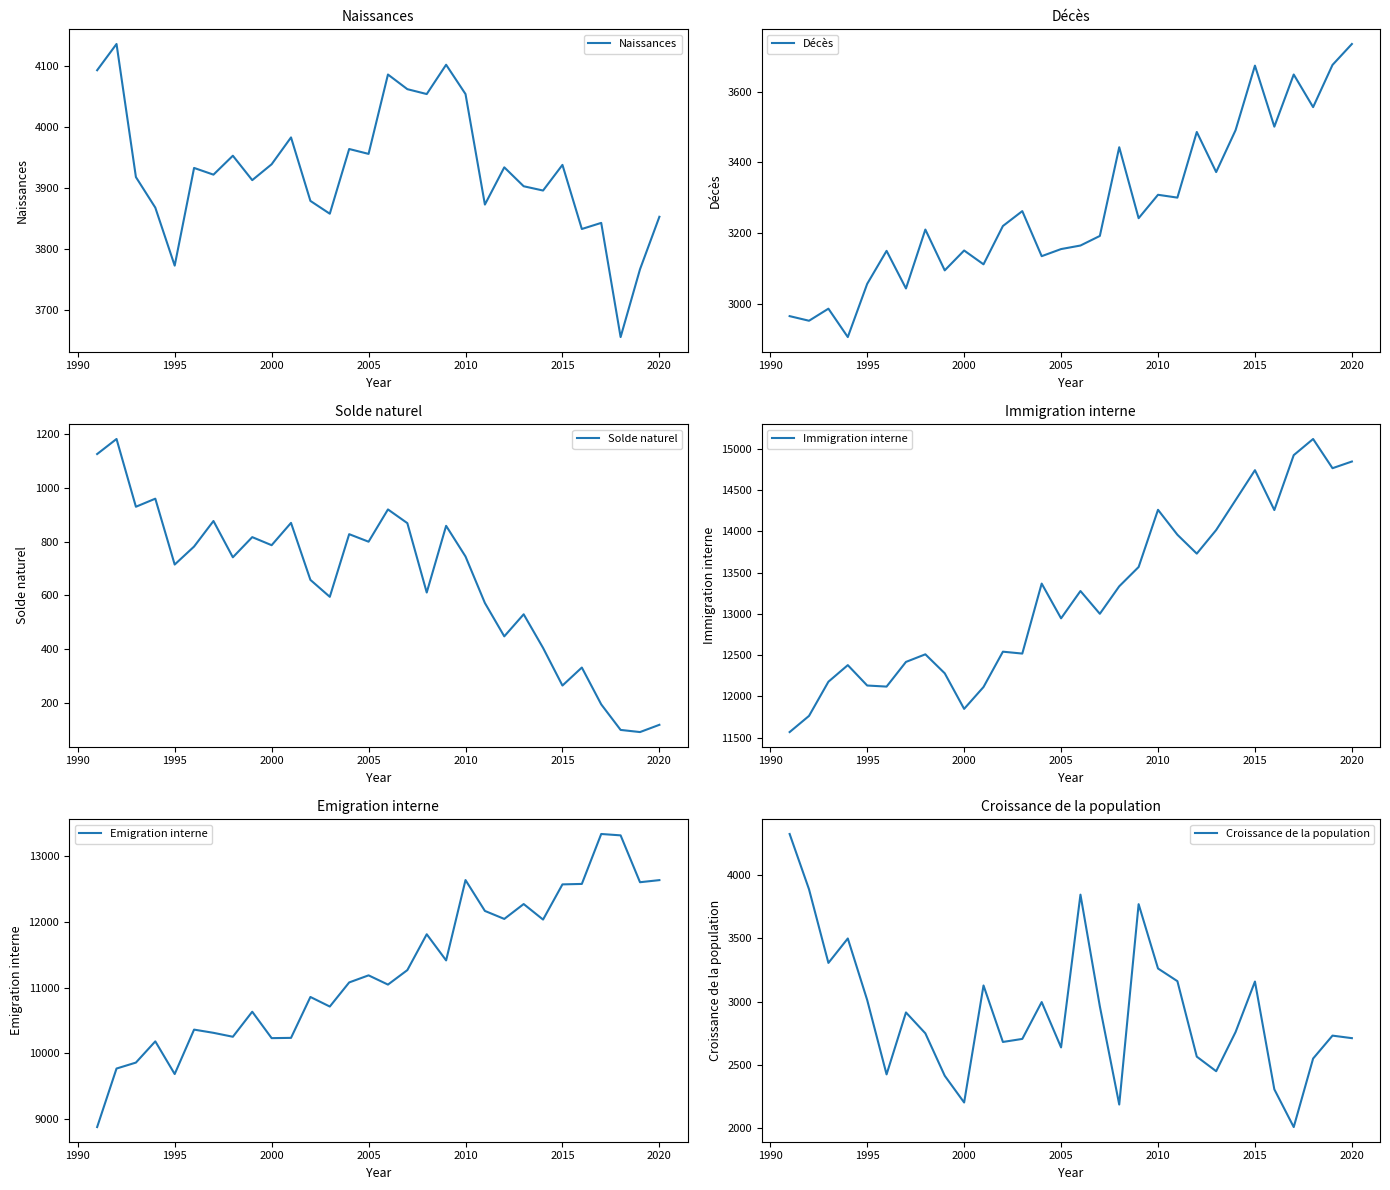

True or false: Solde naturel and Croissance de la population intersect in this chart.

False